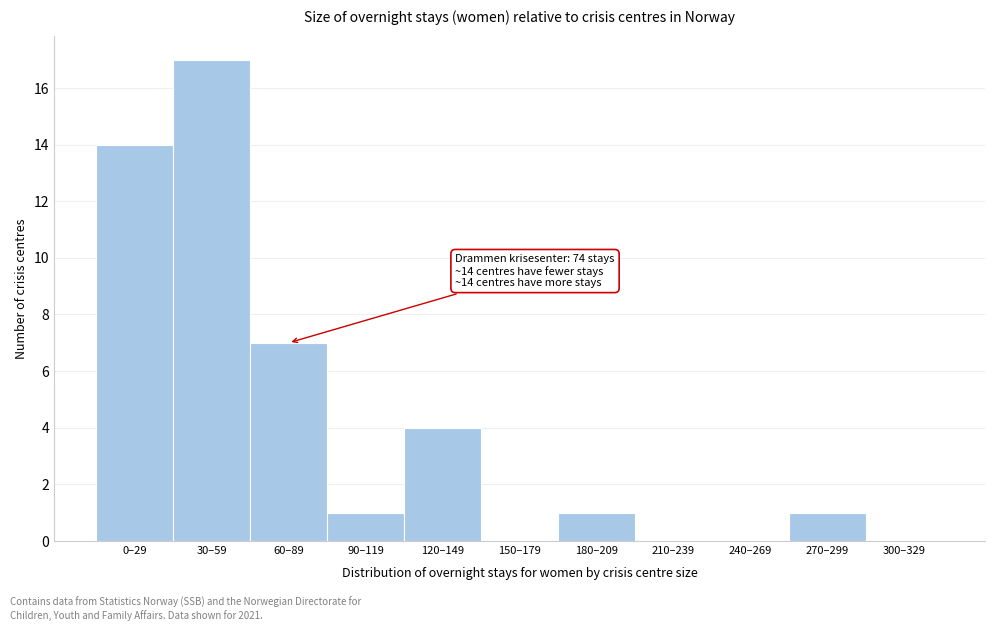

Reading left to right, what are all the values shown in this chart?

0–29=14	30–59=17	60–89=7	90–119=1	120–149=4	150–179=0	180–209=1	210–239=0	240–269=0	270–299=1	300–329=0